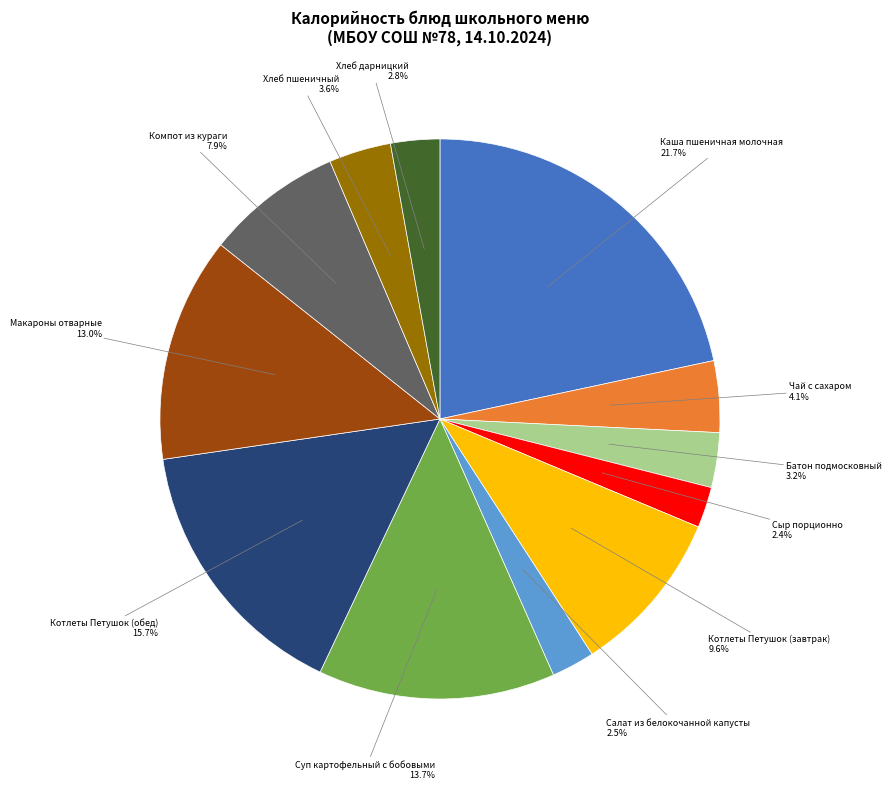

Is there a majority slice in this chart?

No